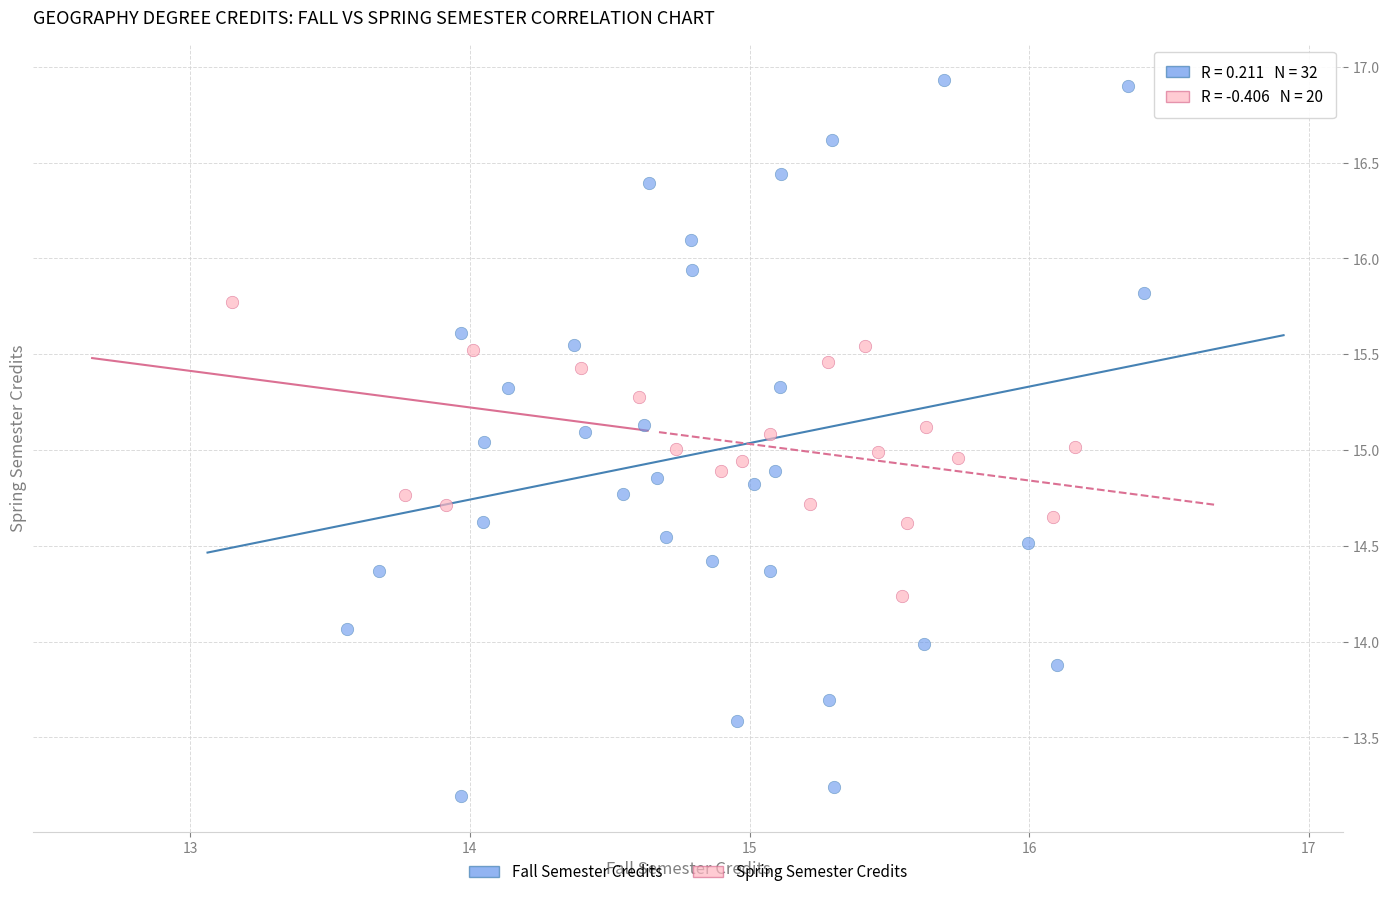

Which series has the largest Y range (max minus min)?

Fall Semester Credits